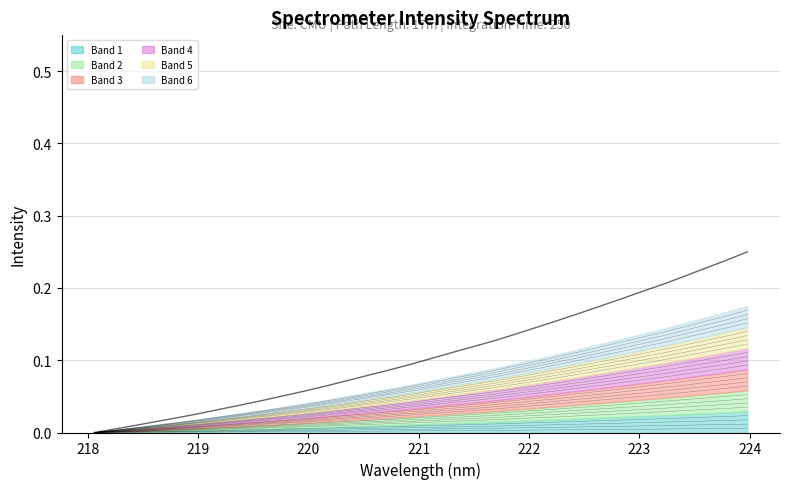

The chart shows a value of 0.0 at 220.9264. True or false?

False